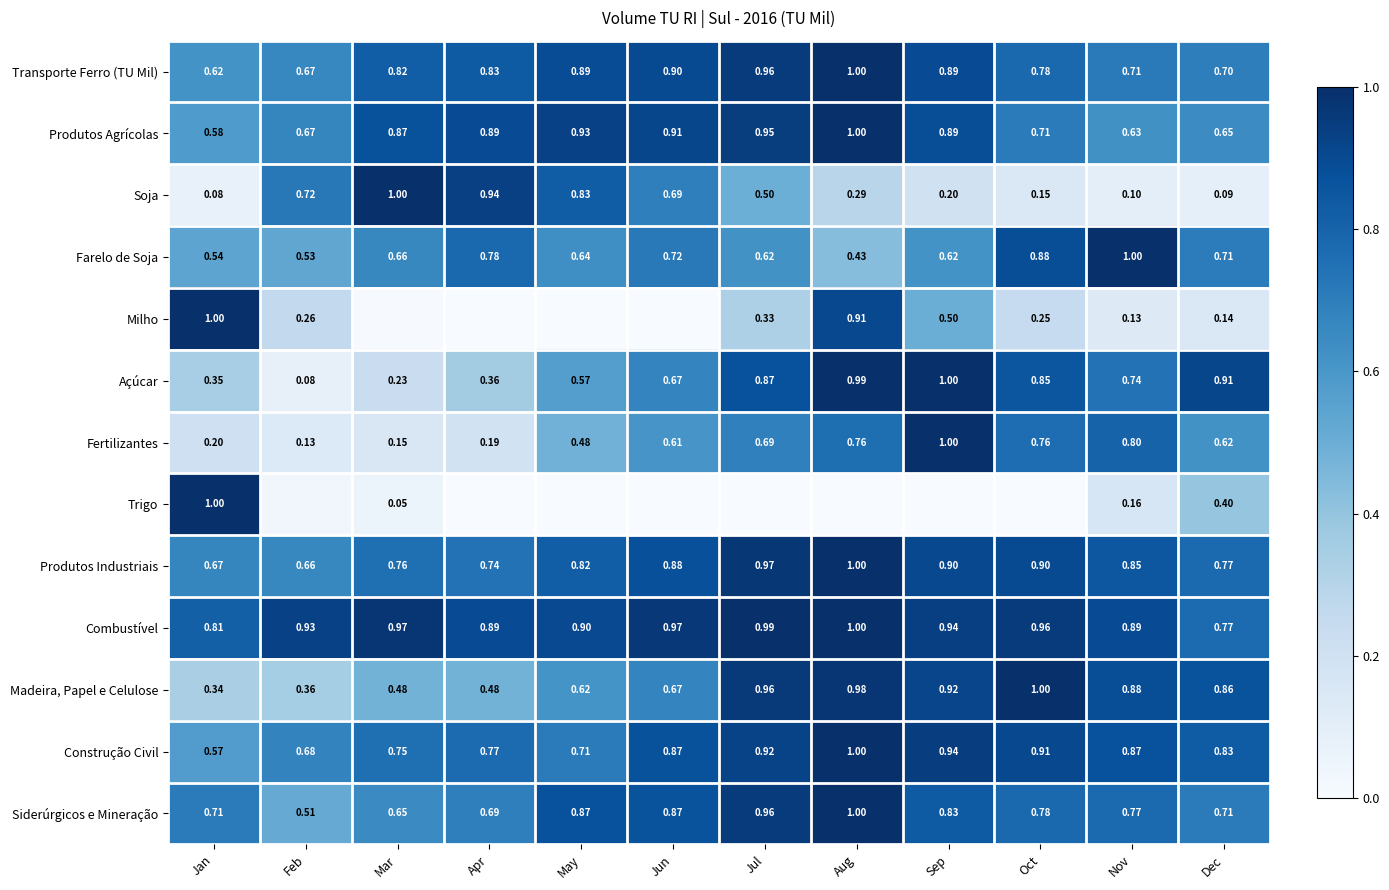

Which category has the lowest value in the Açúcar series?

Feb